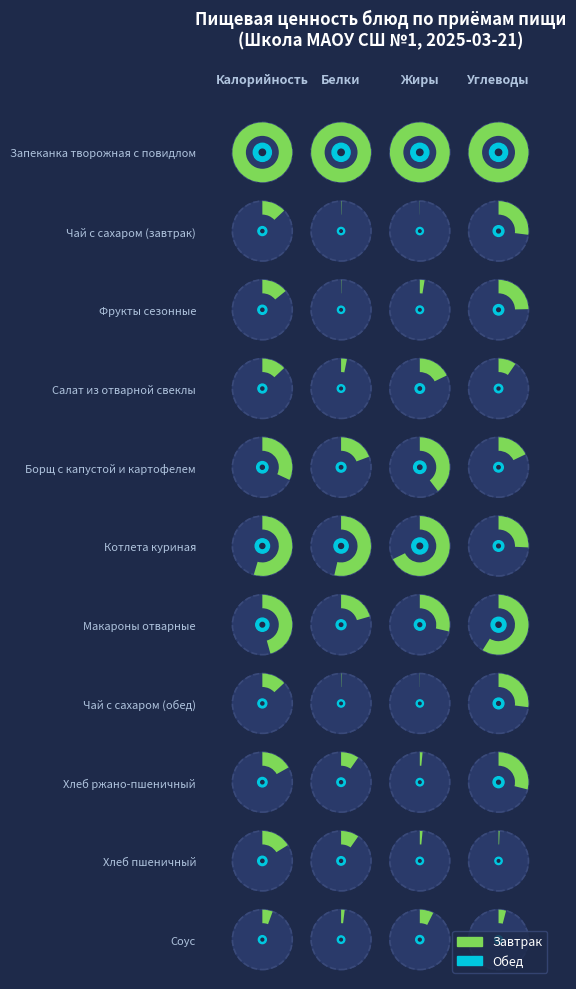

What is the difference between the maximum and minimum values in the Обед series?

23.5